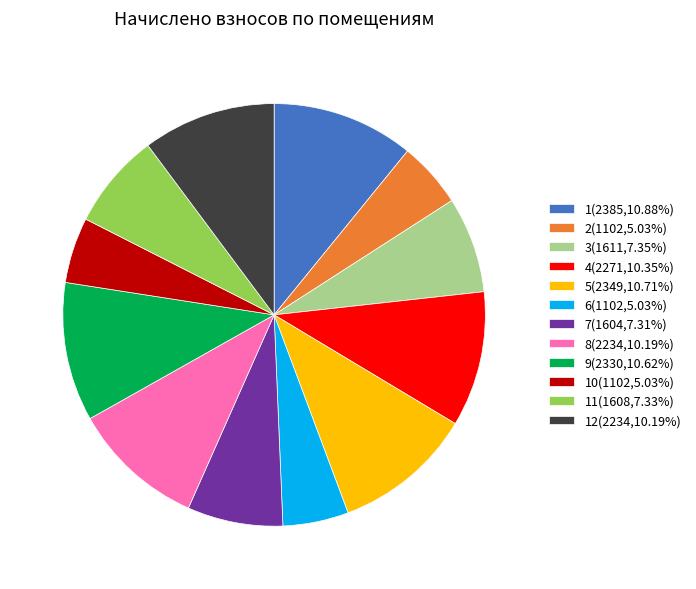

Is there any slice that represents more than half of the pie?

No